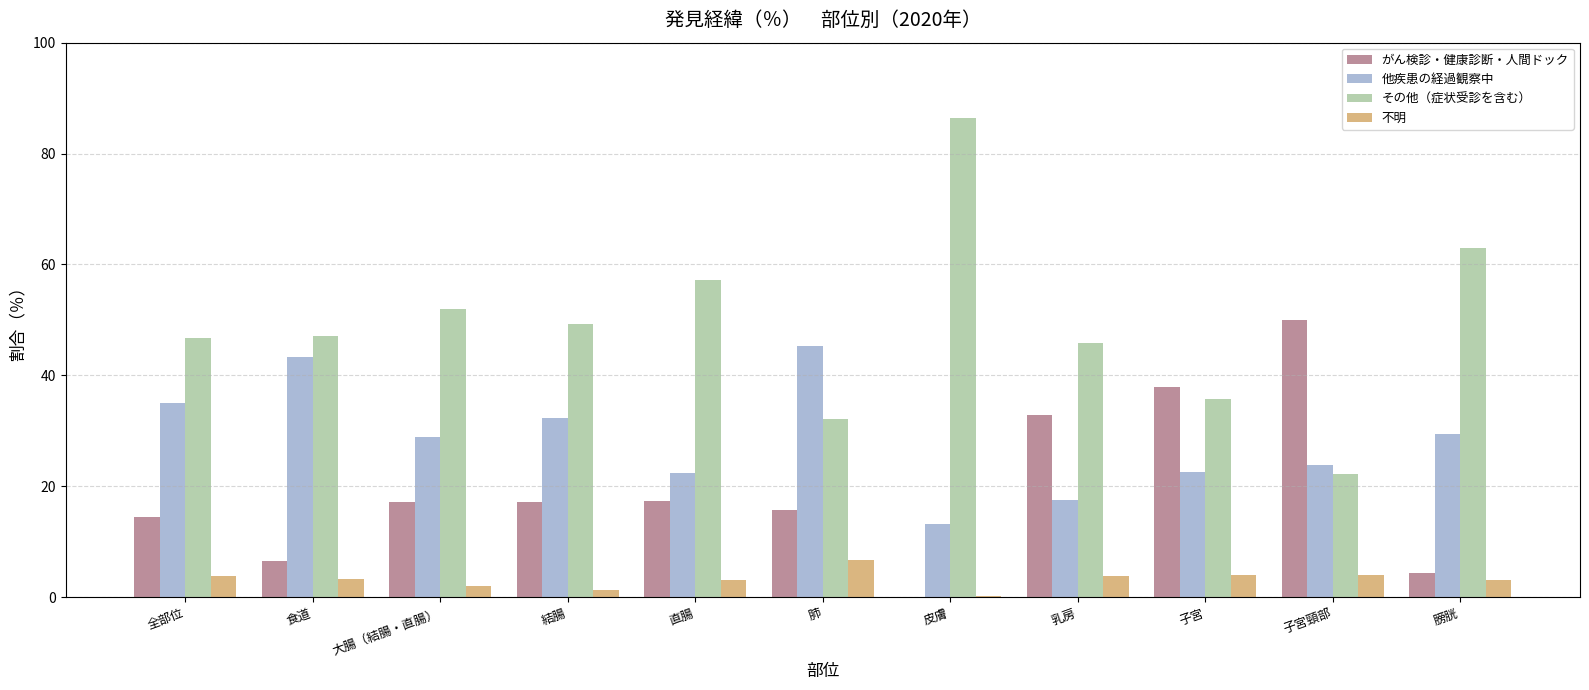

What is the total value across all series at 子宮頸部?

100.0